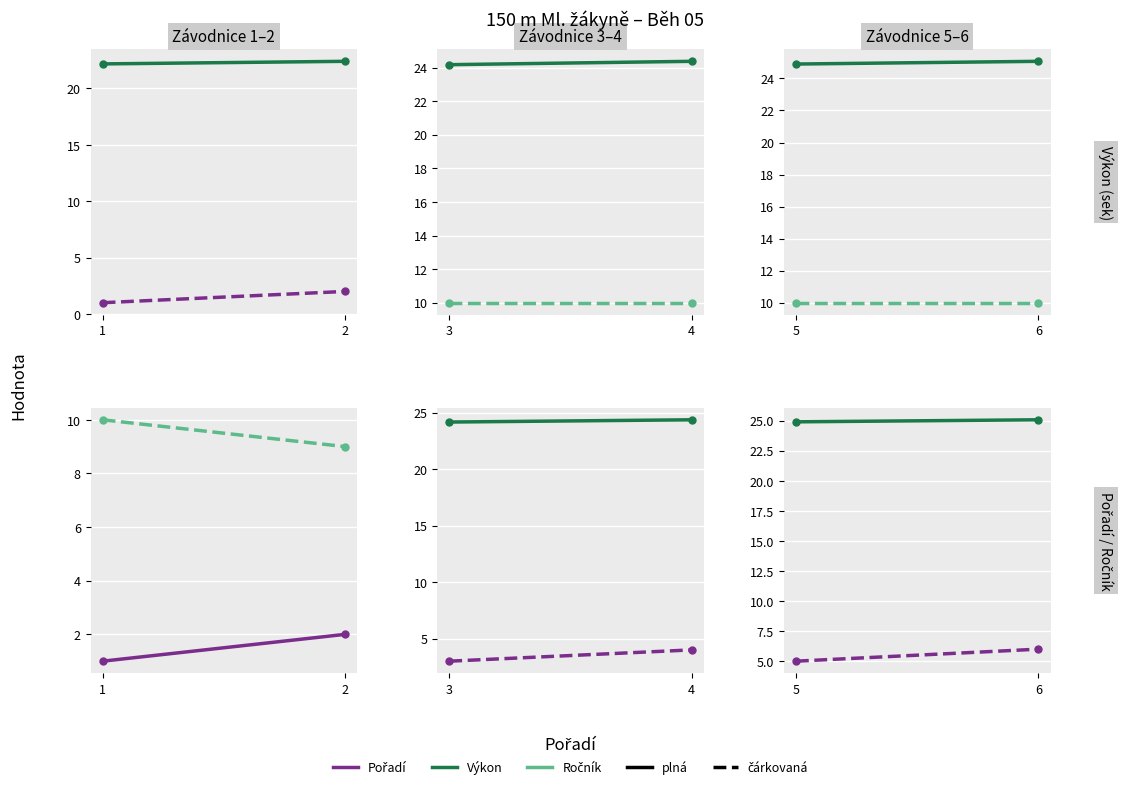

What is the maximum value shown in the chart?

25.1